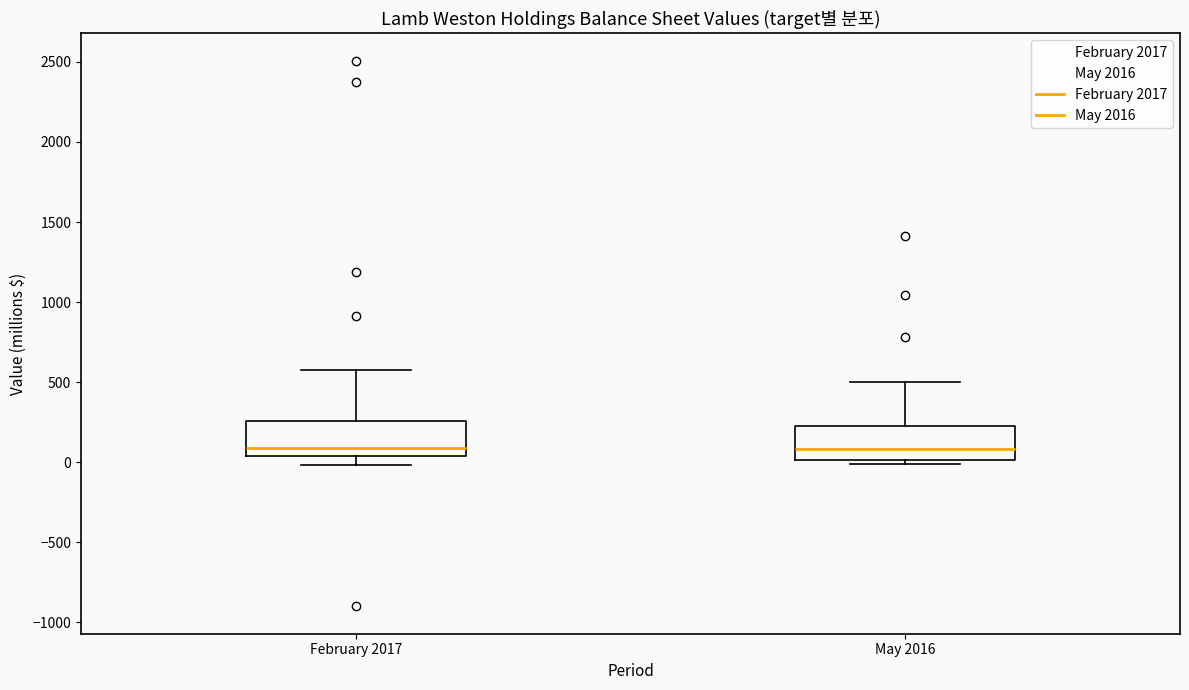

Reading left to right, read every box against the y-axis: the position of its median line, the range the box covers, and the ends of its whiskers. The values are not printed on the chart, so give them approximately, as read against the axis.

February 2017: median 100, box 50 to 250, whiskers 0 to 600
May 2016: median 100, box 0 to 250, whiskers 0 (just below the box's lower edge) to 500